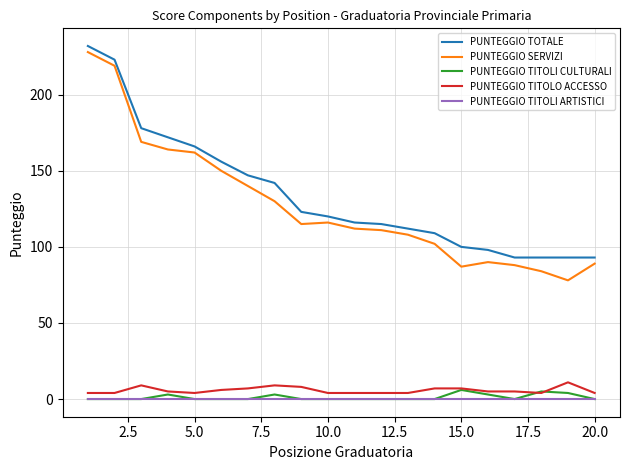

True or false: PUNTEGGIO TITOLO ACCESSO and PUNTEGGIO SERVIZI cross at least once.

False